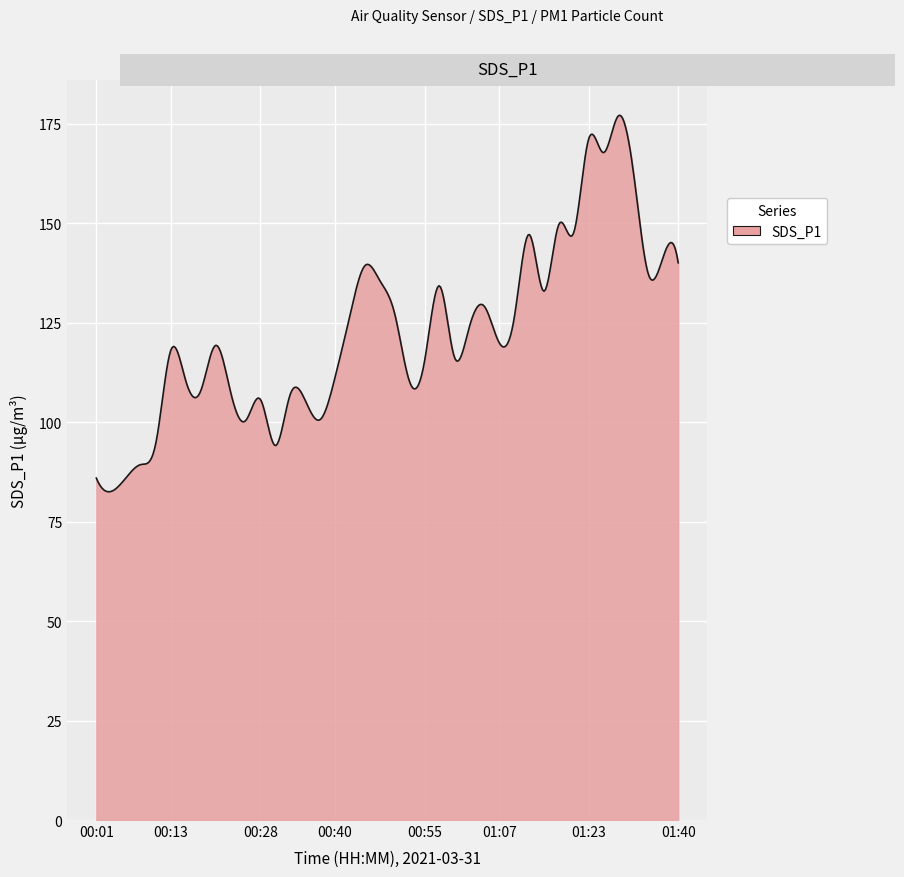

What is the maximum value shown in the chart?

177.1